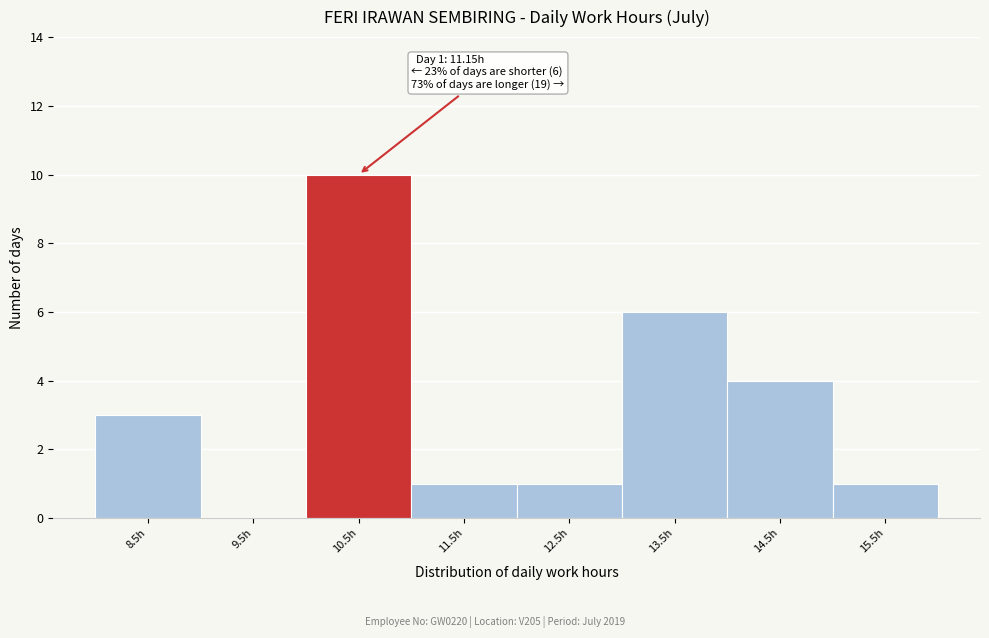

Reading left to right, what are all the values shown in this chart?

8.5h=3	9.5h=0	10.5h=10	11.5h=1	12.5h=1	13.5h=6	14.5h=4	15.5h=1